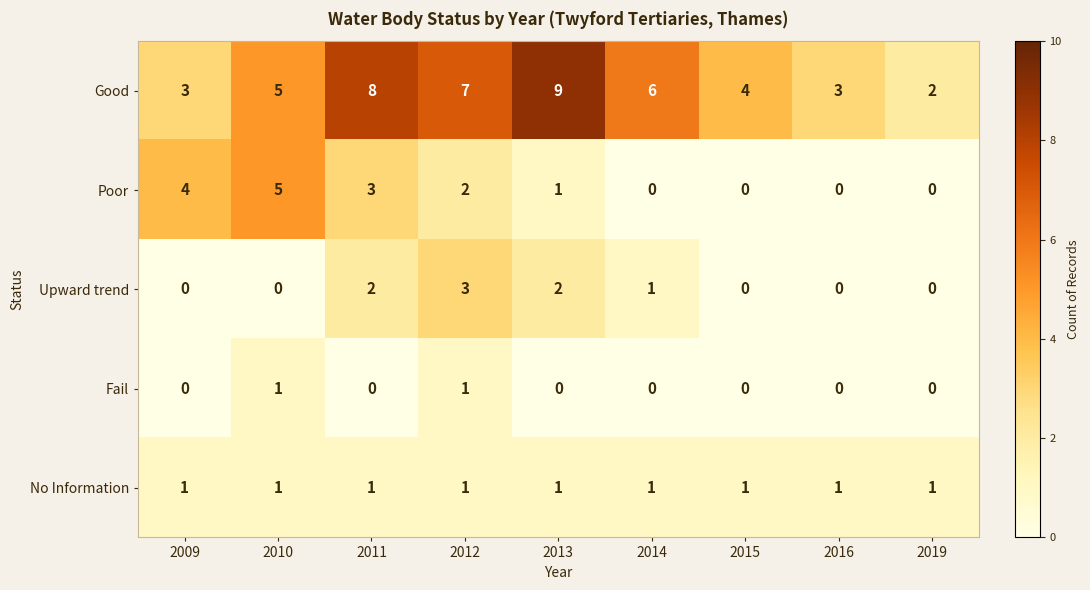

The No Information series shows 0 at 2015. True or false?

False